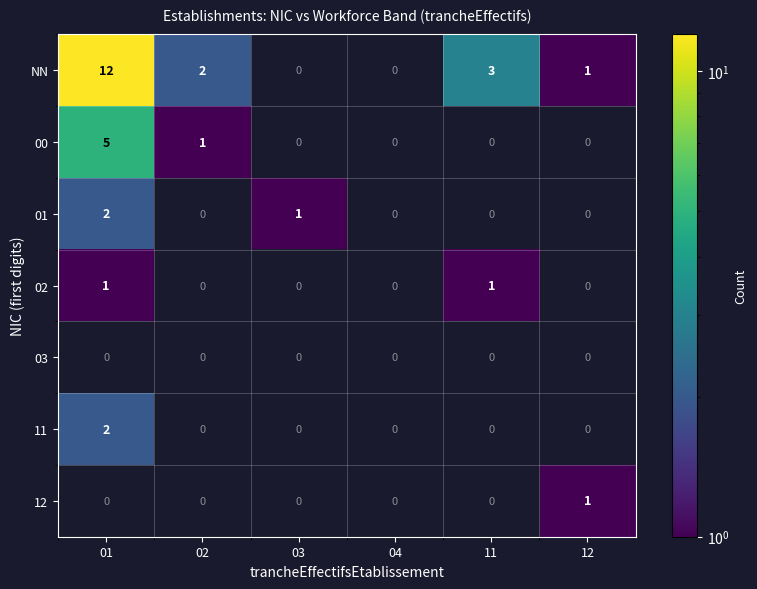

What is the approximate value of 02 at 11?

1.0